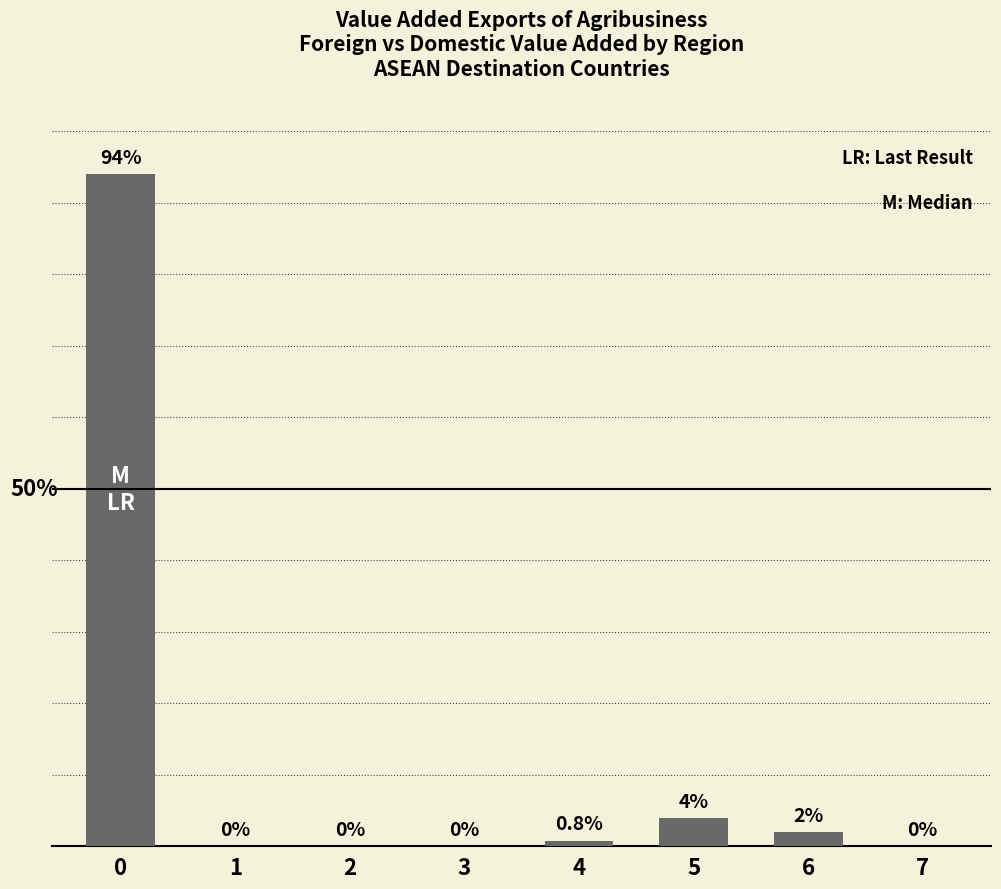

Reading right to left, what are all the values shown in this chart?

0.0	2.0	4.0	0.8	0.0	0.0	0.0	94.0